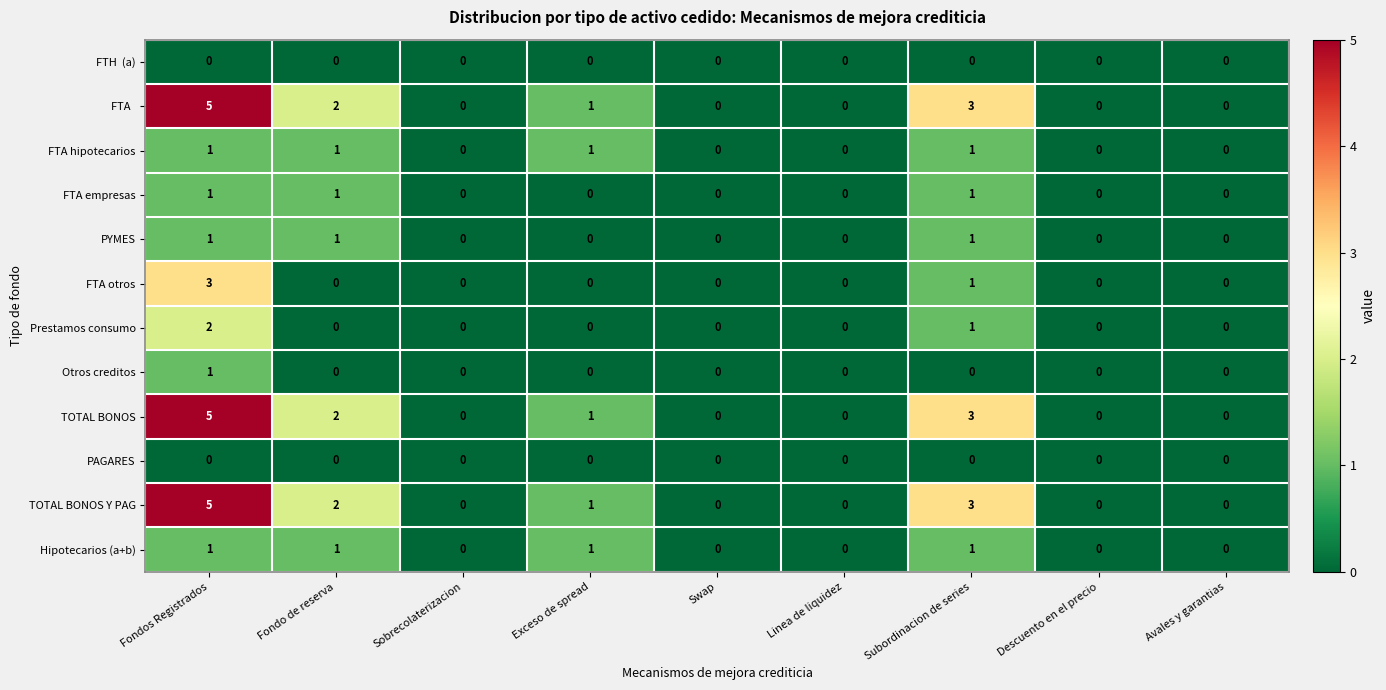

Is the value of PAGARES at Swap greater than the value of TOTAL BONOS Y PAG at Fondo de reserva?

No